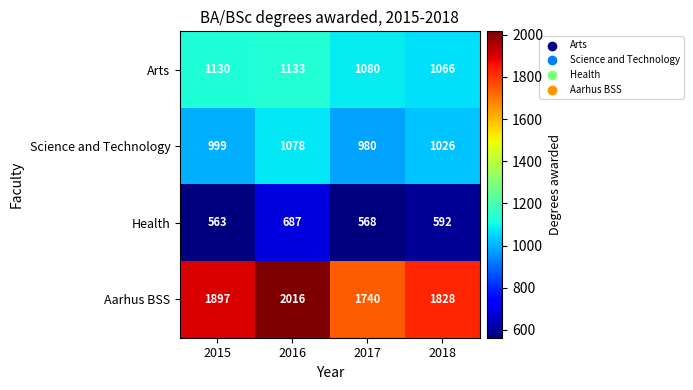

How many Aarhus BSS values are between 1828 and 2016?

3